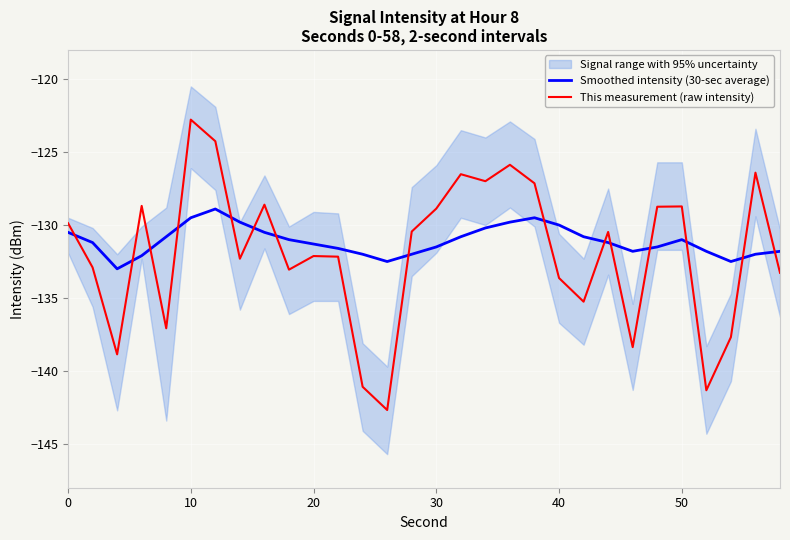

True or false: Smoothed intensity (30-sec average) and This measurement (raw intensity) intersect in this chart.

True